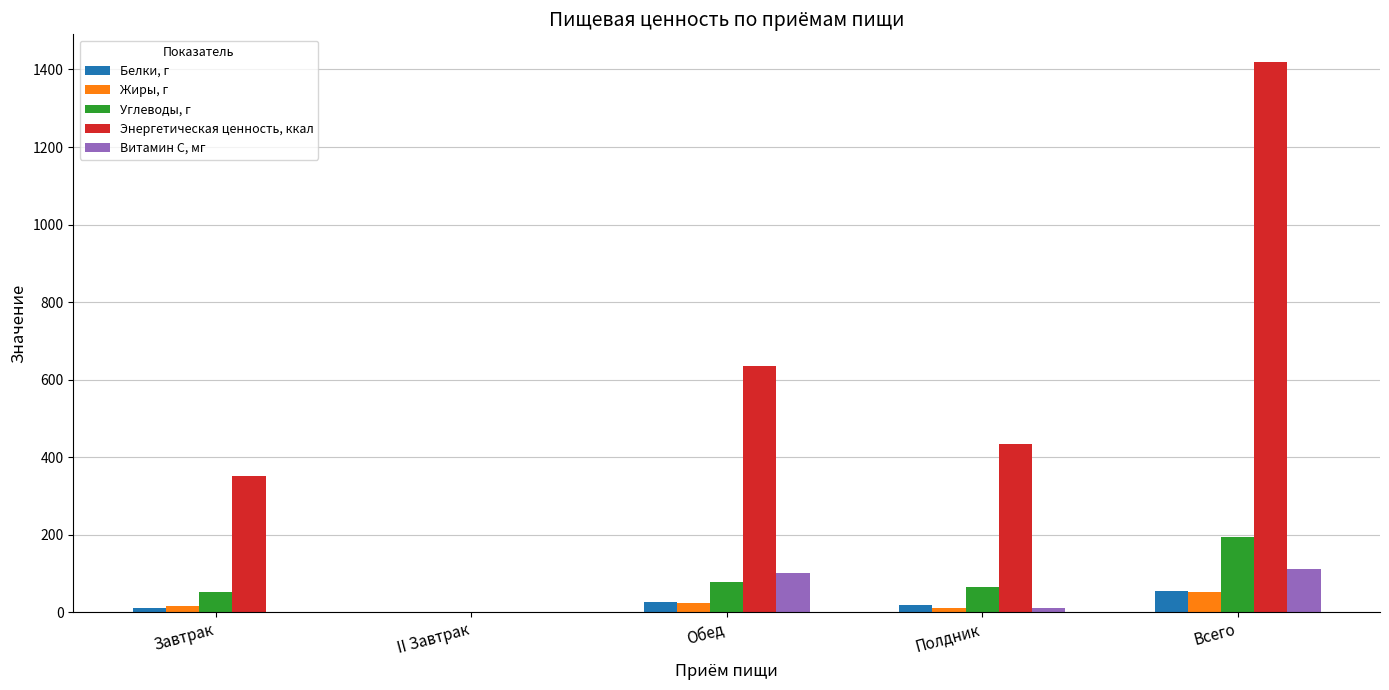

What is the total value across all series at Полдник?

539.2